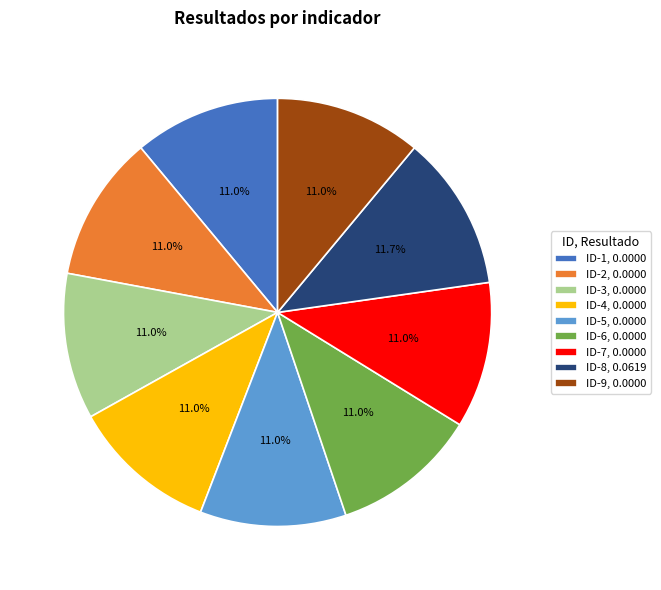

Is there any slice that represents more than half of the pie?

No